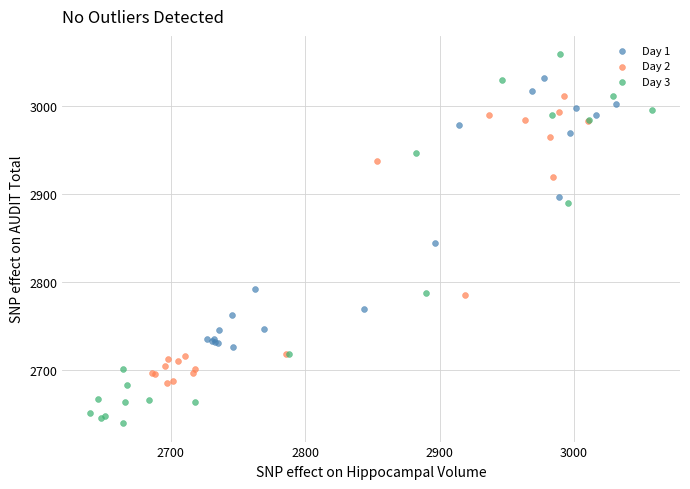

Which series contains the highest Y value?

Day 3